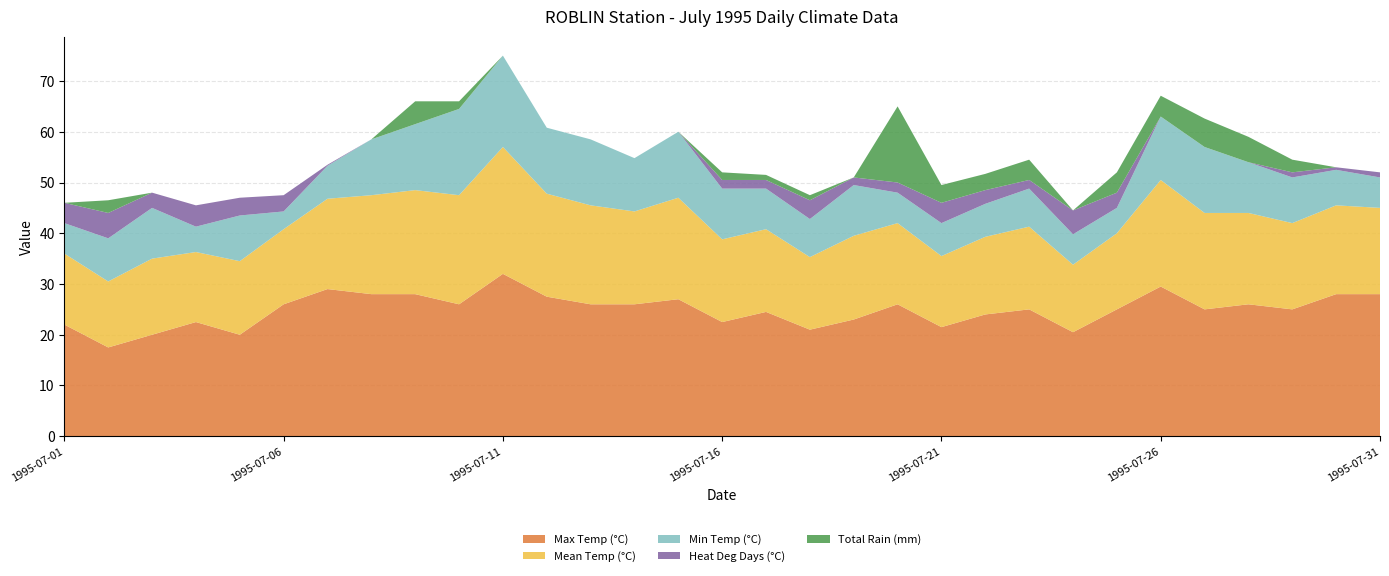

Reading left to right, list all the values displayed in this chart.

Max Temp (°C): 1995-07-01=22.0	1995-07-02=17.5	1995-07-03=20.0	1995-07-04=22.5	1995-07-05=20.0	1995-07-06=26.0	1995-07-07=29.0	1995-07-08=28.0	1995-07-09=28.0	1995-07-10=26.0	1995-07-11=32.0	1995-07-12=27.5	1995-07-13=26.0	1995-07-14=26.0	1995-07-15=27.0	1995-07-16=22.5	1995-07-17=24.5	1995-07-18=21.0	1995-07-19=23.0	1995-07-20=26.0	1995-07-21=21.5	1995-07-22=24.0	1995-07-23=25.0	1995-07-24=20.5	1995-07-25=25.0	1995-07-26=29.5	1995-07-27=25.0	1995-07-28=26.0	1995-07-29=25.0	1995-07-30=28.0	1995-07-31=28.0
Mean Temp (°C): 1995-07-01=14.0	1995-07-02=13.0	1995-07-03=15.0	1995-07-04=13.8	1995-07-05=14.5	1995-07-06=14.8	1995-07-07=17.8	1995-07-08=19.5	1995-07-09=20.5	1995-07-10=21.5	1995-07-11=25.0	1995-07-12=20.3	1995-07-13=19.5	1995-07-14=18.3	1995-07-15=20.0	1995-07-16=16.3	1995-07-17=16.3	1995-07-18=14.3	1995-07-19=16.5	1995-07-20=16.0	1995-07-21=14.0	1995-07-22=15.3	1995-07-23=16.3	1995-07-24=13.3	1995-07-25=15.0	1995-07-26=21.0	1995-07-27=19.0	1995-07-28=18.0	1995-07-29=17.0	1995-07-30=17.5	1995-07-31=17.0
Min Temp (°C): 1995-07-01=6.0	1995-07-02=8.5	1995-07-03=10.0	1995-07-04=5.0	1995-07-05=9.0	1995-07-06=3.5	1995-07-07=6.5	1995-07-08=11.0	1995-07-09=13.0	1995-07-10=17.0	1995-07-11=18.0	1995-07-12=13.0	1995-07-13=13.0	1995-07-14=10.5	1995-07-15=13.0	1995-07-16=10.0	1995-07-17=8.0	1995-07-18=7.5	1995-07-19=10.0	1995-07-20=6.0	1995-07-21=6.5	1995-07-22=6.5	1995-07-23=7.5	1995-07-24=6.0	1995-07-25=5.0	1995-07-26=12.5	1995-07-27=13.0	1995-07-28=10.0	1995-07-29=9.0	1995-07-30=7.0	1995-07-31=6.0
Heat Deg Days (°C): 1995-07-01=4.0	1995-07-02=5.0	1995-07-03=3.0	1995-07-04=4.2	1995-07-05=3.5	1995-07-06=3.2	1995-07-07=0.2	1995-07-08=0.0	1995-07-09=0.0	1995-07-10=0.0	1995-07-11=0.0	1995-07-12=0.0	1995-07-13=0.0	1995-07-14=0.0	1995-07-15=0.0	1995-07-16=1.7	1995-07-17=1.7	1995-07-18=3.7	1995-07-19=1.5	1995-07-20=2.0	1995-07-21=4.0	1995-07-22=2.7	1995-07-23=1.7	1995-07-24=4.7	1995-07-25=3.0	1995-07-26=0.0	1995-07-27=0.0	1995-07-28=0.0	1995-07-29=1.0	1995-07-30=0.5	1995-07-31=1.0
Total Rain (mm): 1995-07-01=0.0	1995-07-02=2.5	1995-07-03=0.0	1995-07-04=0.0	1995-07-05=0.0	1995-07-06=0.0	1995-07-07=0.0	1995-07-08=0.0	1995-07-09=4.5	1995-07-10=1.5	1995-07-11=0.0	1995-07-12=0.0	1995-07-13=0.0	1995-07-14=0.0	1995-07-15=0.0	1995-07-16=1.5	1995-07-17=1.0	1995-07-18=1.0	1995-07-19=0.0	1995-07-20=15.0	1995-07-21=3.5	1995-07-22=3.2	1995-07-23=4.0	1995-07-24=0.0	1995-07-25=4.0	1995-07-26=4.1	1995-07-27=5.6	1995-07-28=5.0	1995-07-29=2.5	1995-07-30=0.0	1995-07-31=0.0